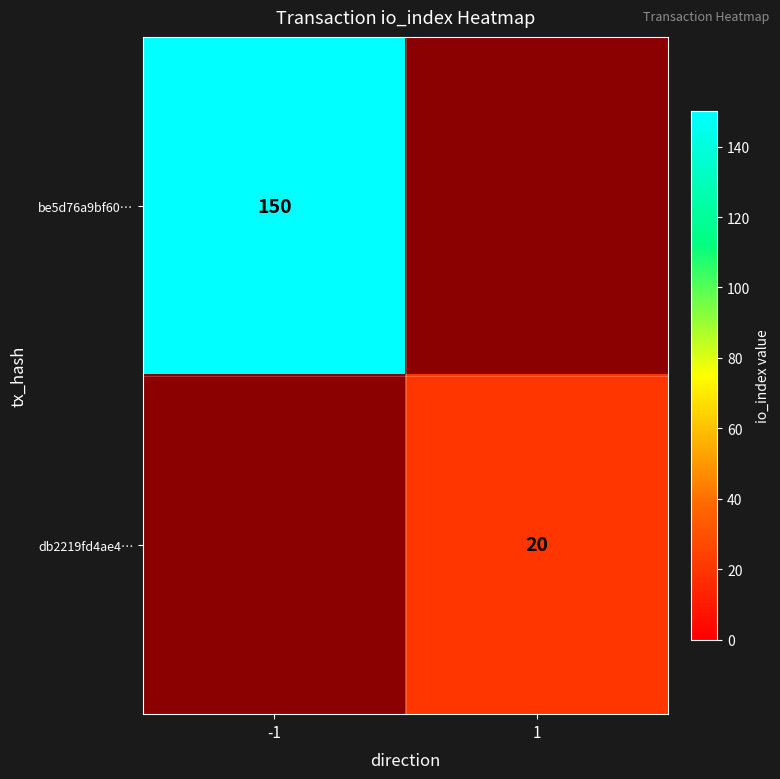

True or false: db2219fd4ae4… has a value of 20 at 1.

True